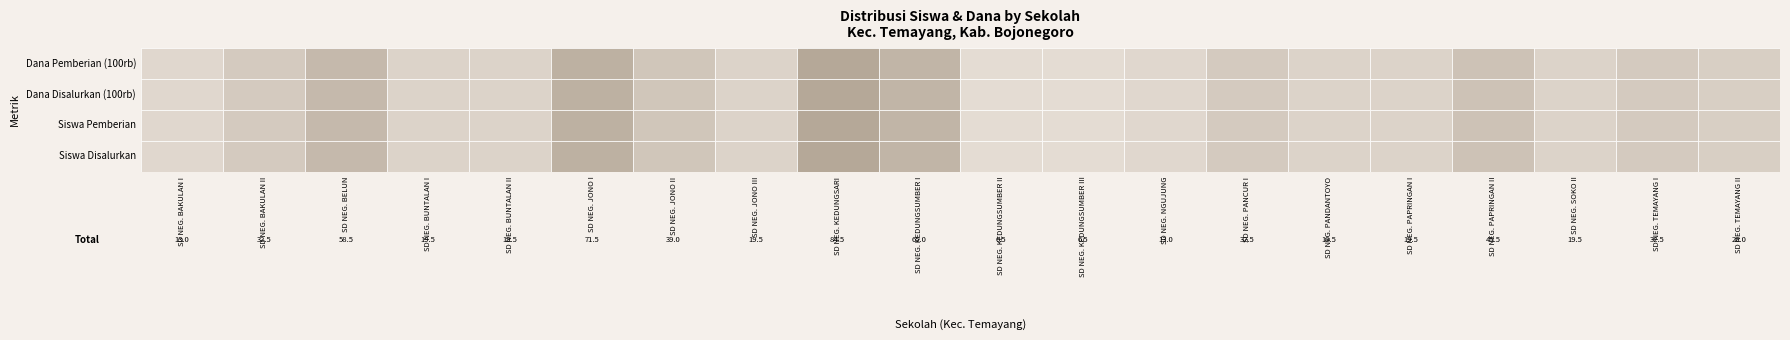

Reading left to right, list all the values displayed in this chart.

Siswa Disalurkan: 2.0	5.0	9.0	3.0	3.0	11.0	6.0	3.0	13.0	10.0	1.0	1.0	2.0	5.0	3.0	3.0	7.0	3.0	5.0	4.0
Siswa Pemberian: 2.0	5.0	9.0	3.0	3.0	11.0	6.0	3.0	13.0	10.0	1.0	1.0	2.0	5.0	3.0	3.0	7.0	3.0	5.0	4.0
Dana Disalurkan (100rb): 4.5	11.2	20.2	6.8	6.8	24.8	13.5	6.8	29.2	22.5	2.2	2.2	4.5	11.2	6.8	6.8	15.8	6.8	11.2	9.0
Dana Pemberian (100rb): 4.5	11.2	20.2	6.8	6.8	24.8	13.5	6.8	29.2	22.5	2.2	2.2	4.5	11.2	6.8	6.8	15.8	6.8	11.2	9.0